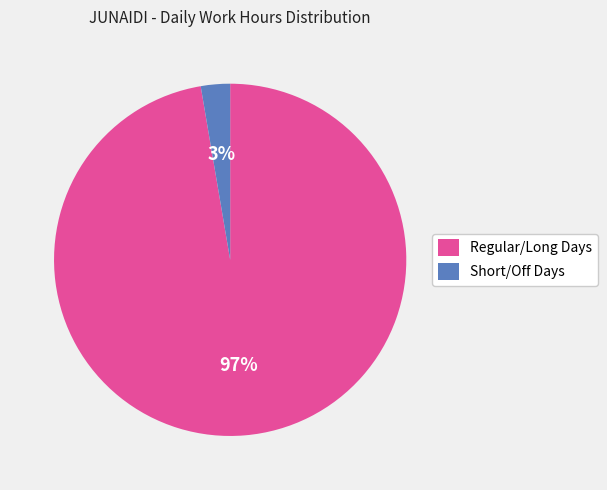

Which has a higher value, Short/Off Days or Regular/Long Days?

Regular/Long Days